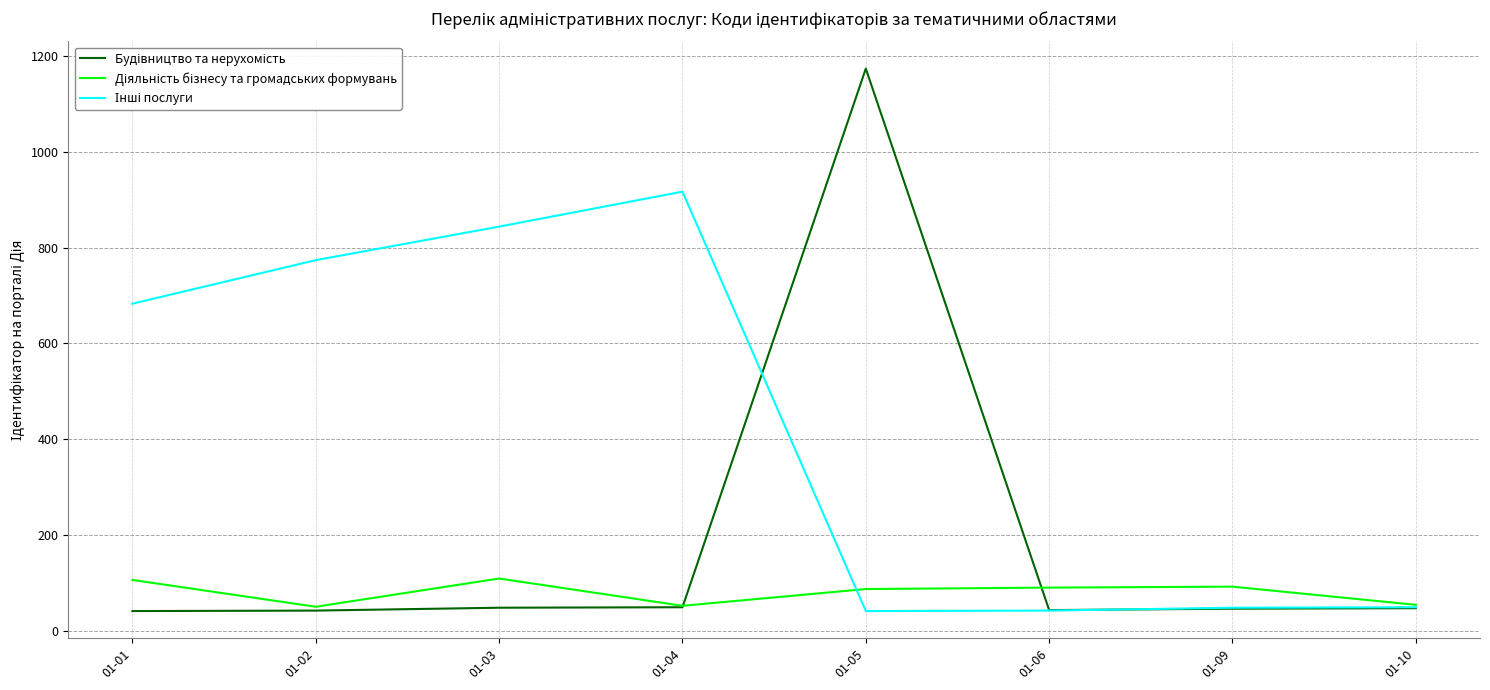

At which category does the chart reach its peak across all series?

01-05